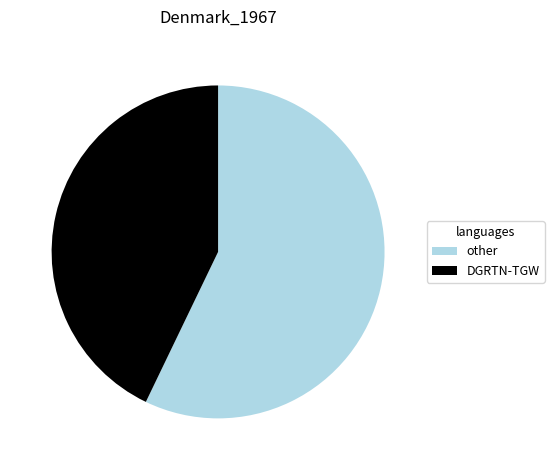

Which category has the biggest portion of the pie?

other